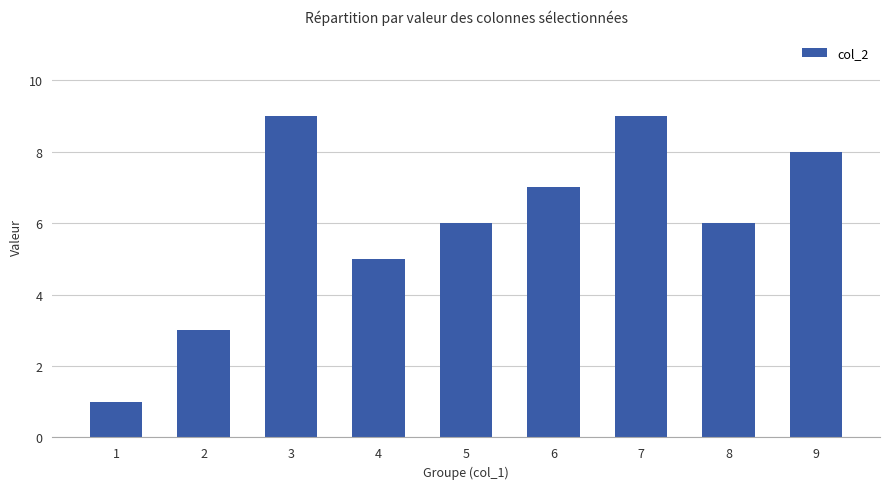

What is the change in value from 5 to 6?

+1